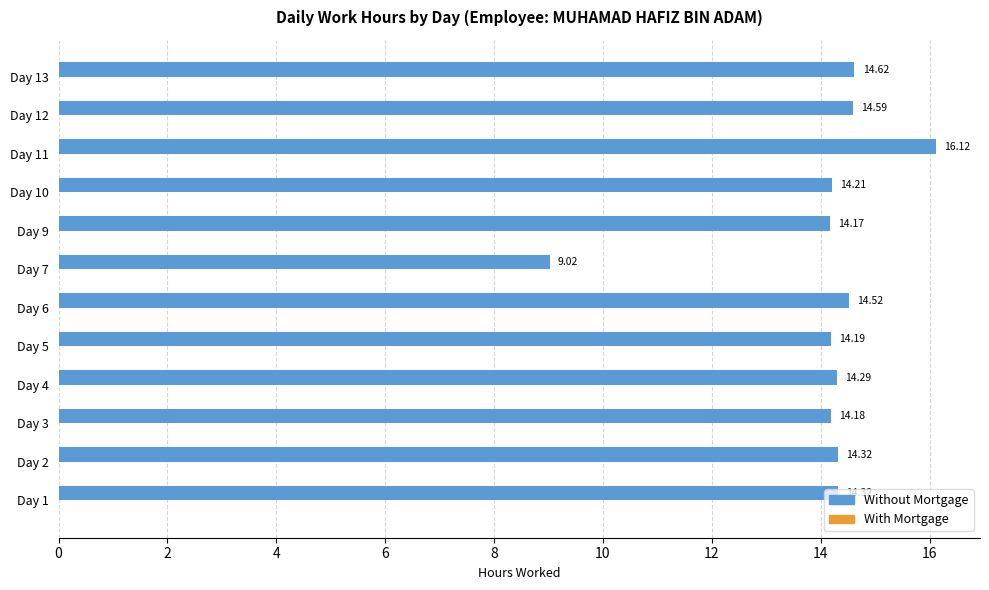

What is the ratio of the value at Day 5 to the value at Day 3?

1.0